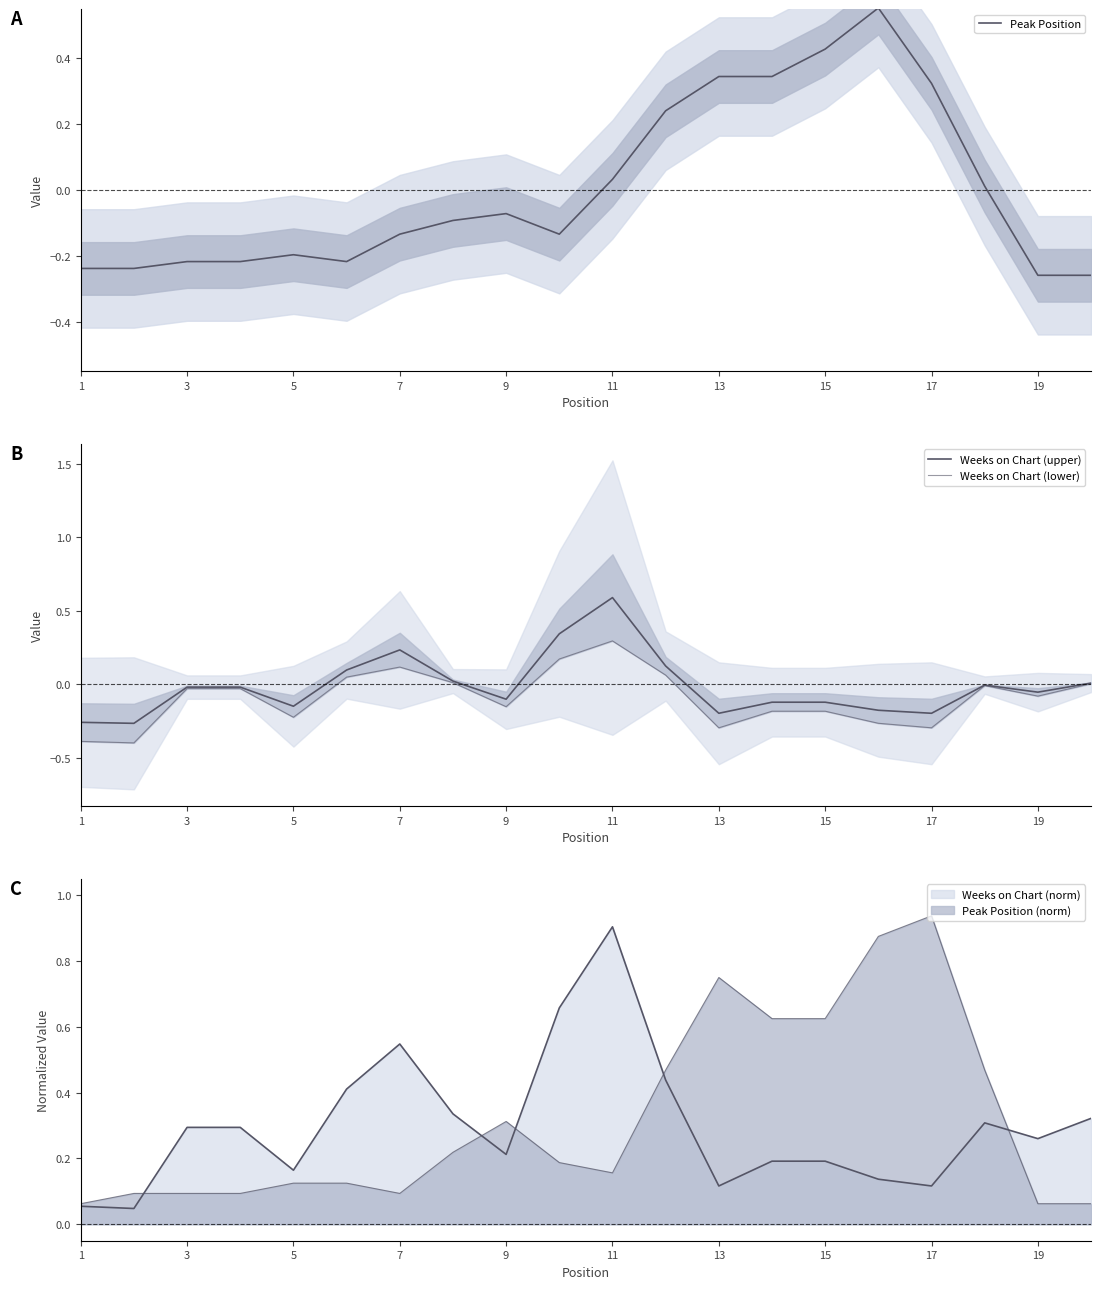

What is the difference between the maximum and second lowest values in the Weeks on Chart (upper) series?

0.8